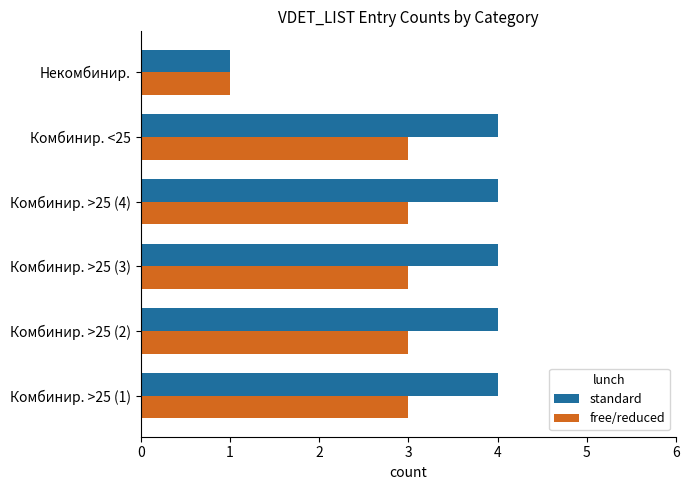

What is the maximum value shown in the chart?

4